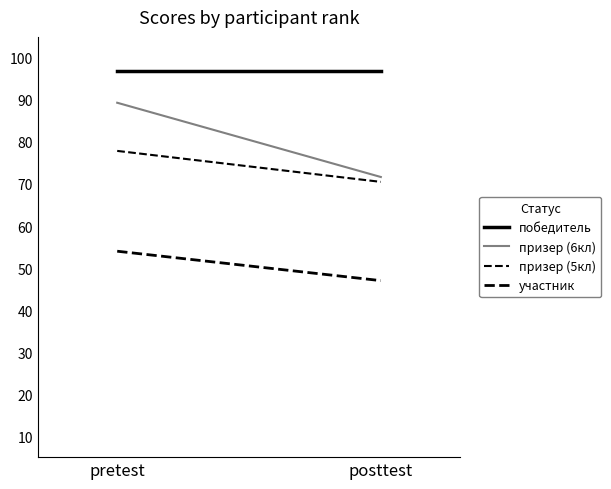

What is the sum of the участник values at pretest and posttest?

101.0